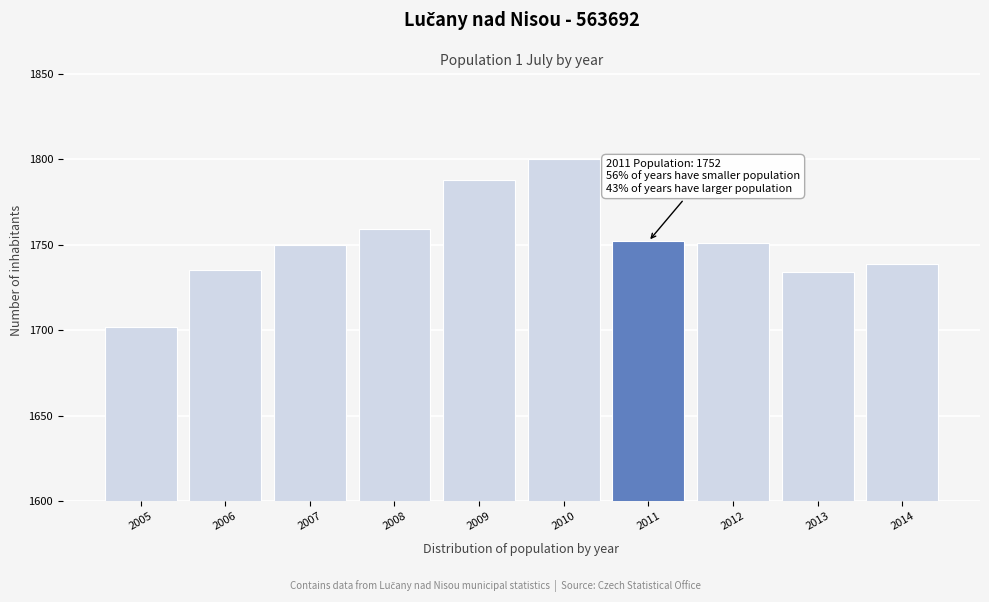

What is the value of the 3rd bar from the left?

1750